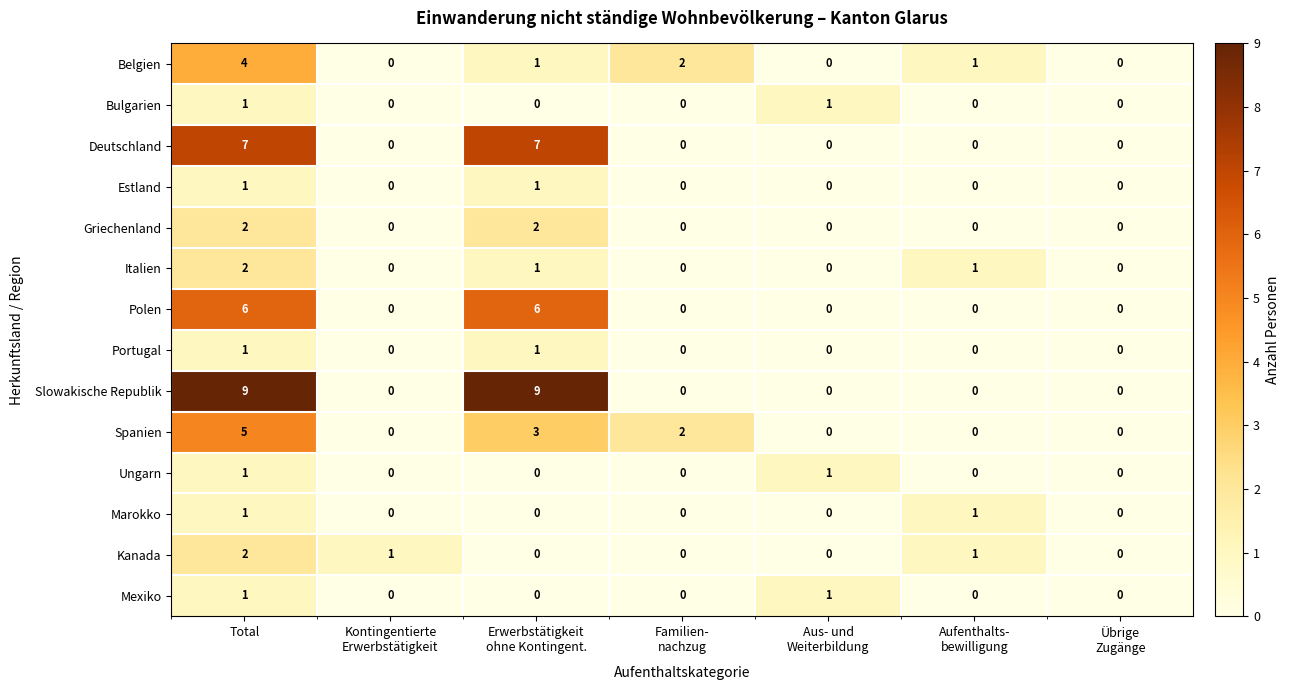

Count the Slowakische Republik values in the range 0 to 9.

7